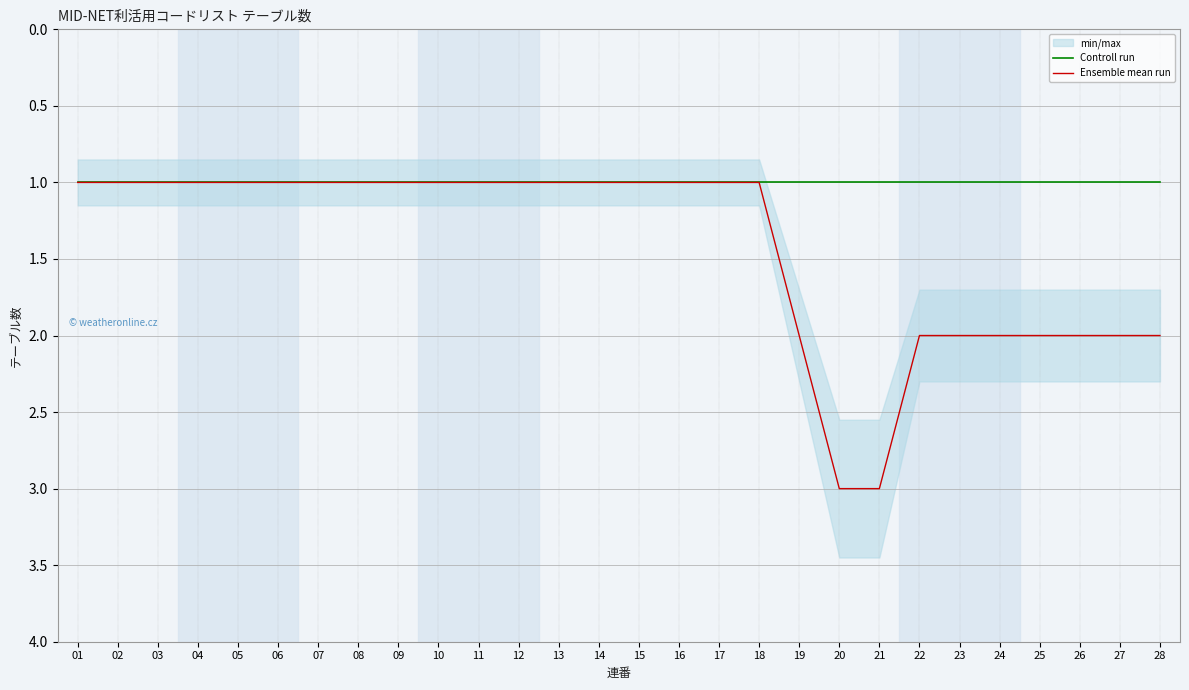

Which label corresponds to the largest value in the chart?

20